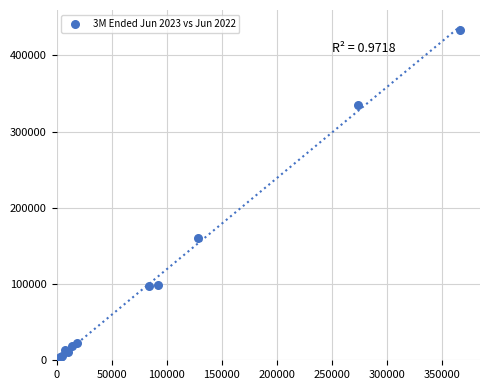

What Y value in the scatter plot is closest to 218325?

159883